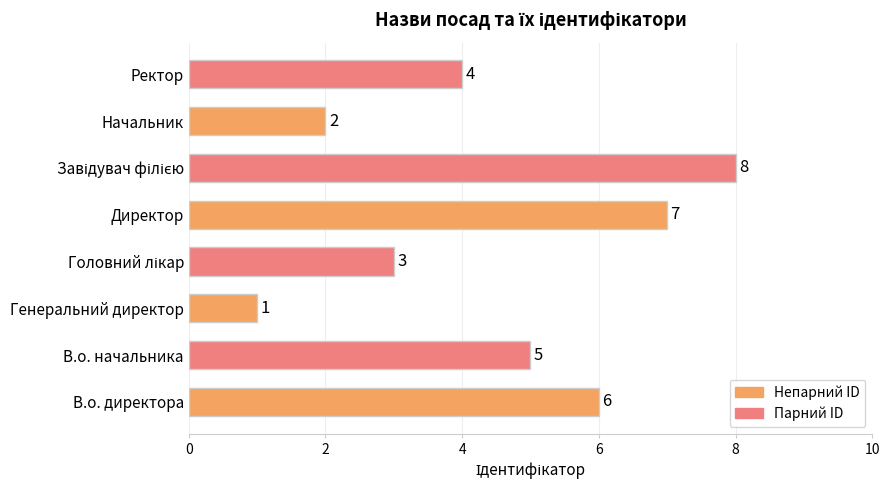

What is the difference between the values at Начальник and В.о. начальника?

3